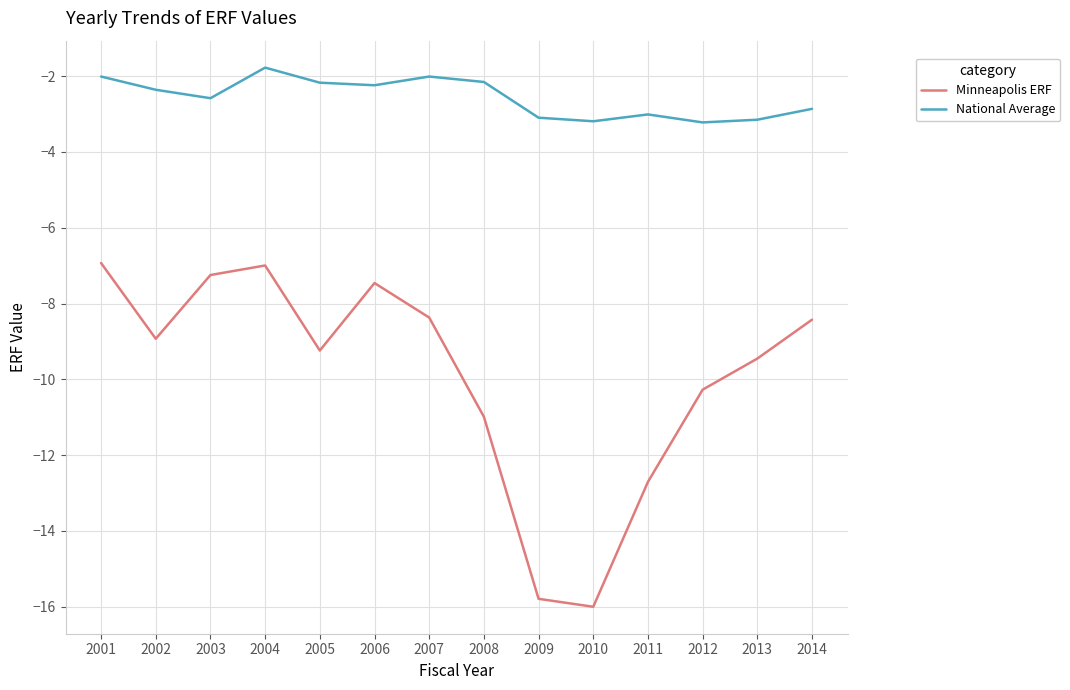

Is it true that Minneapolis ERF equals -10.4 at 2006?

False